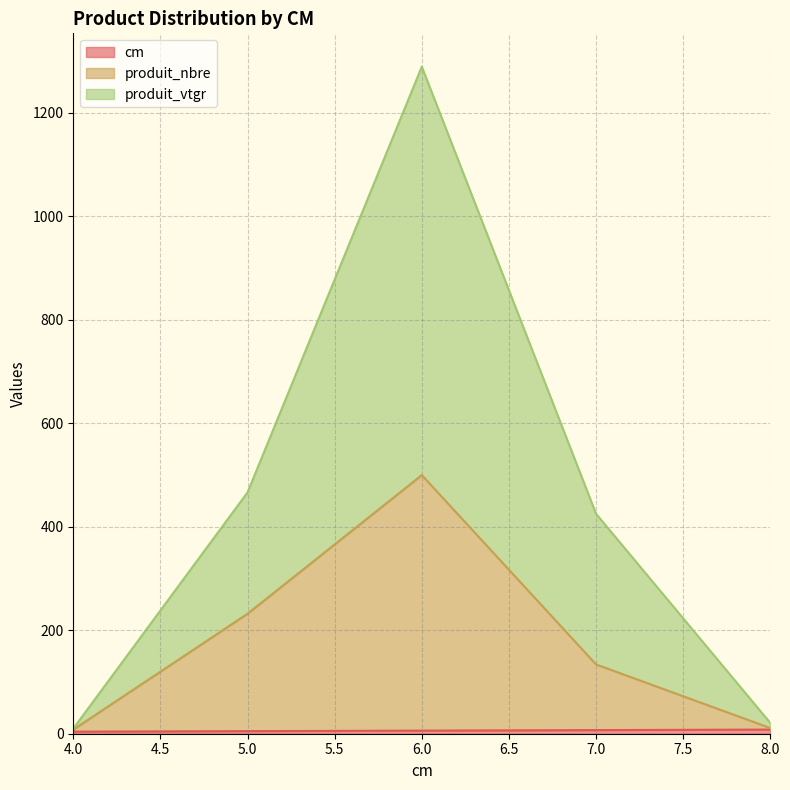

How many lines are shown in the chart?

3